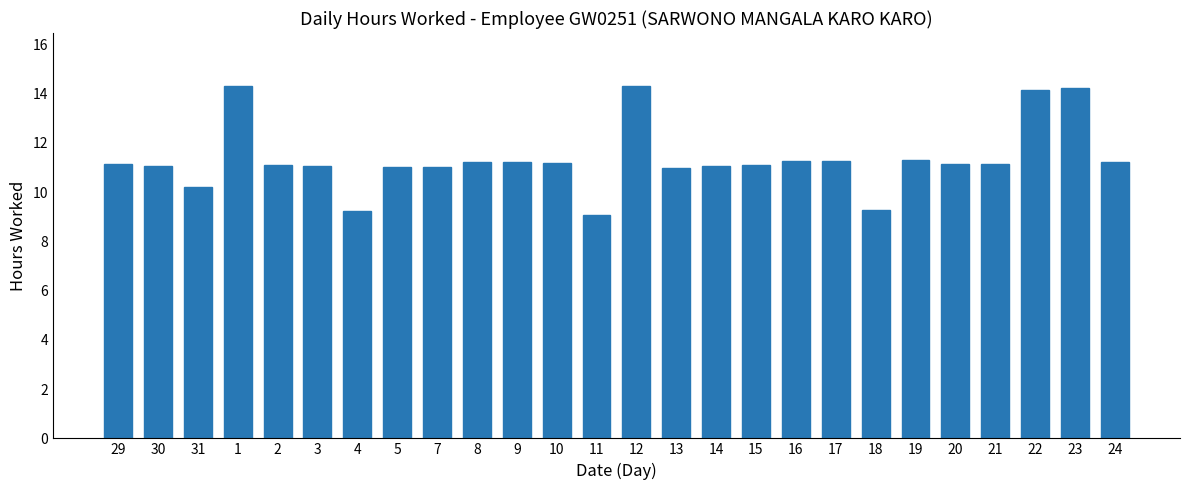

Is it true that the value at 23 is 19.9?

False